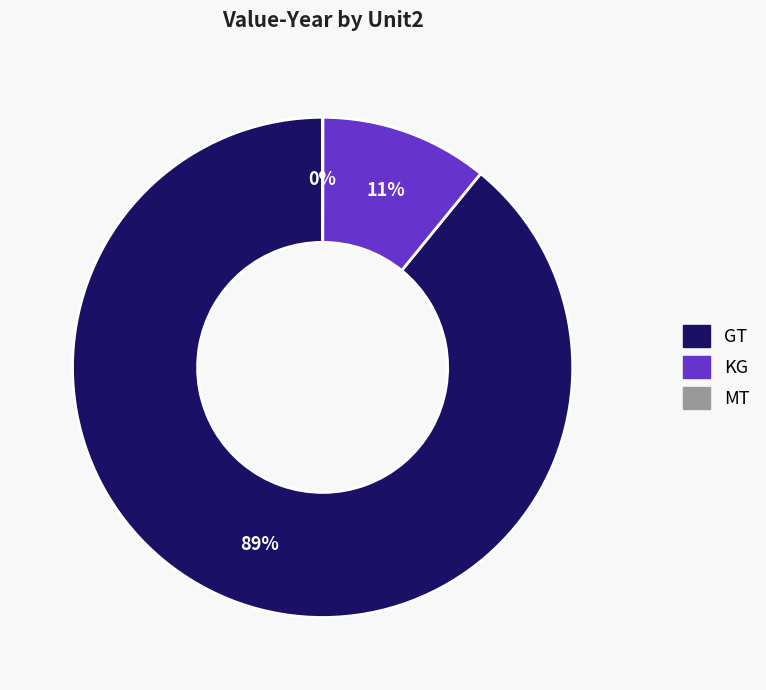

Does any single category account for the majority?

Yes